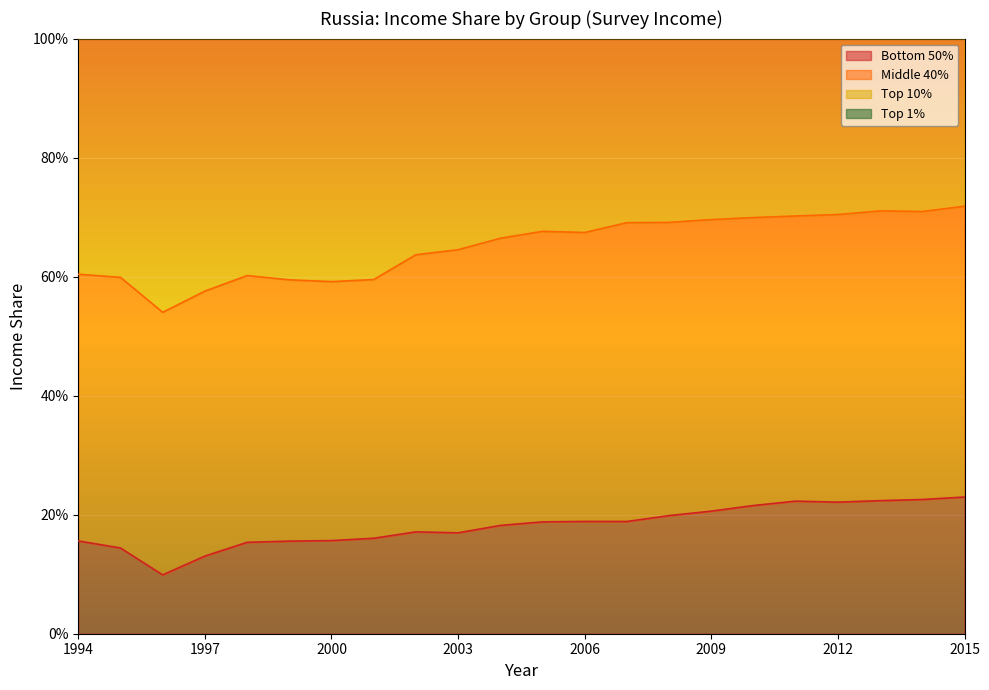

The Top 1% series shows 1.1 at 2006. True or false?

True